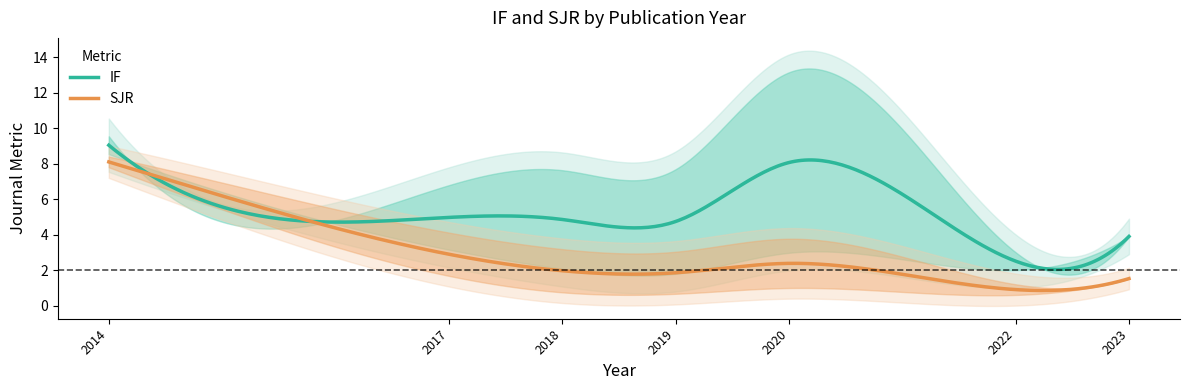

What is the difference between the maximum and minimum values in the IF series?

7.0